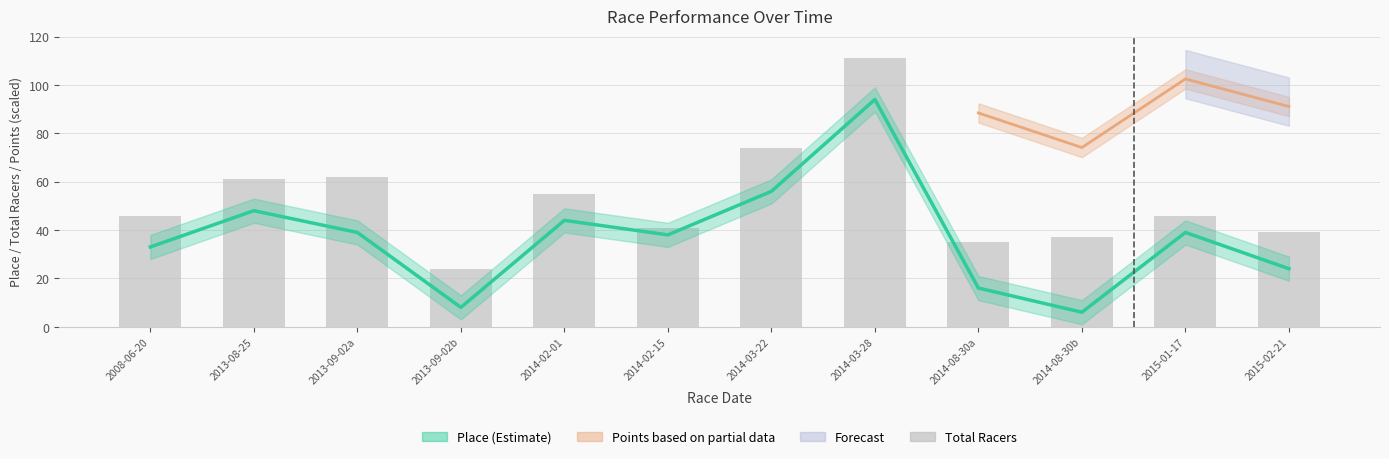

Where is the data nearest to the value 67?

2013-09-02a